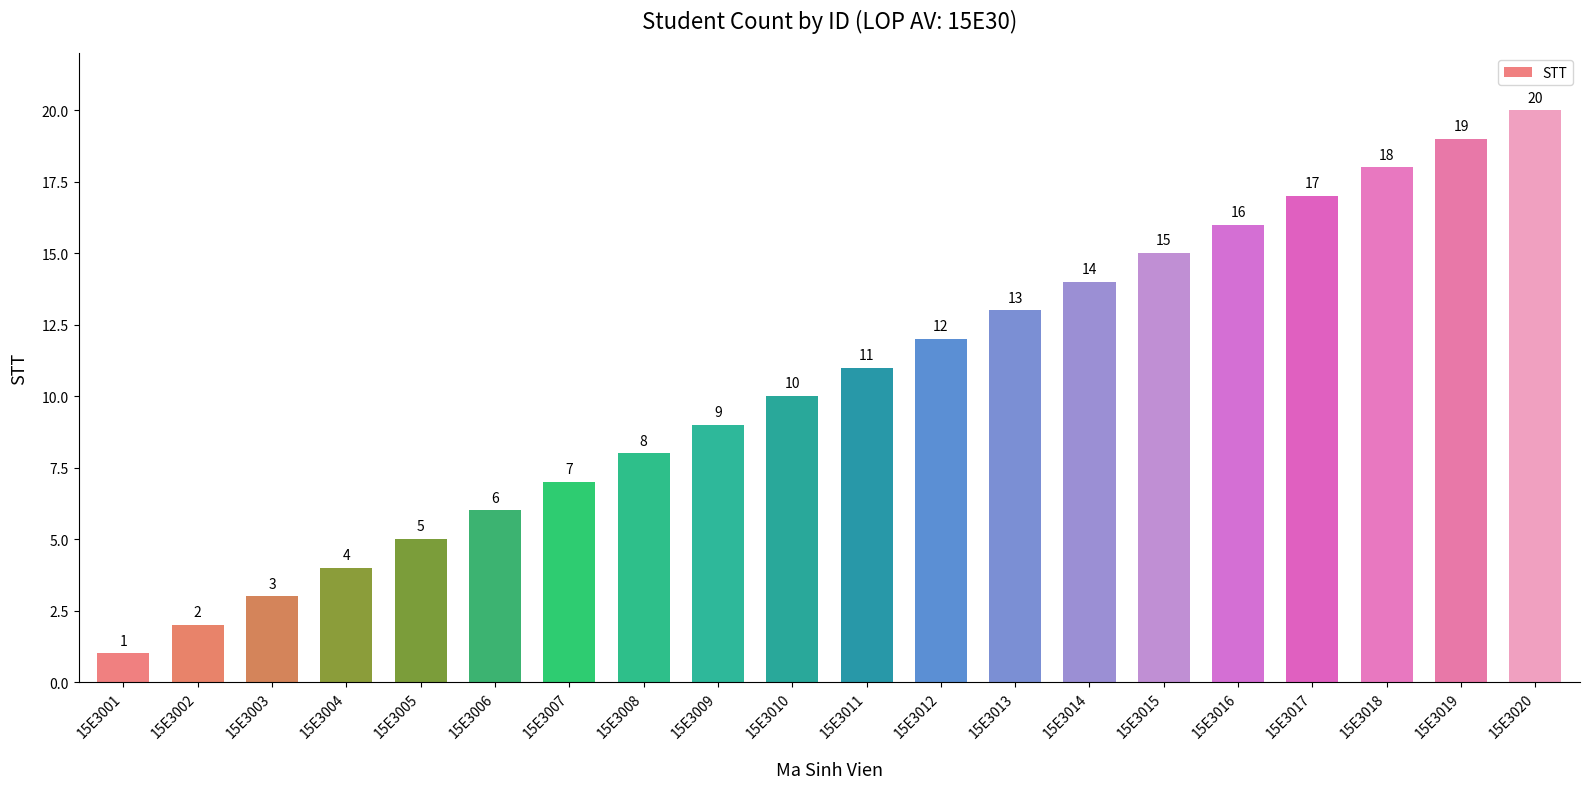

What is the greatest value displayed?

20